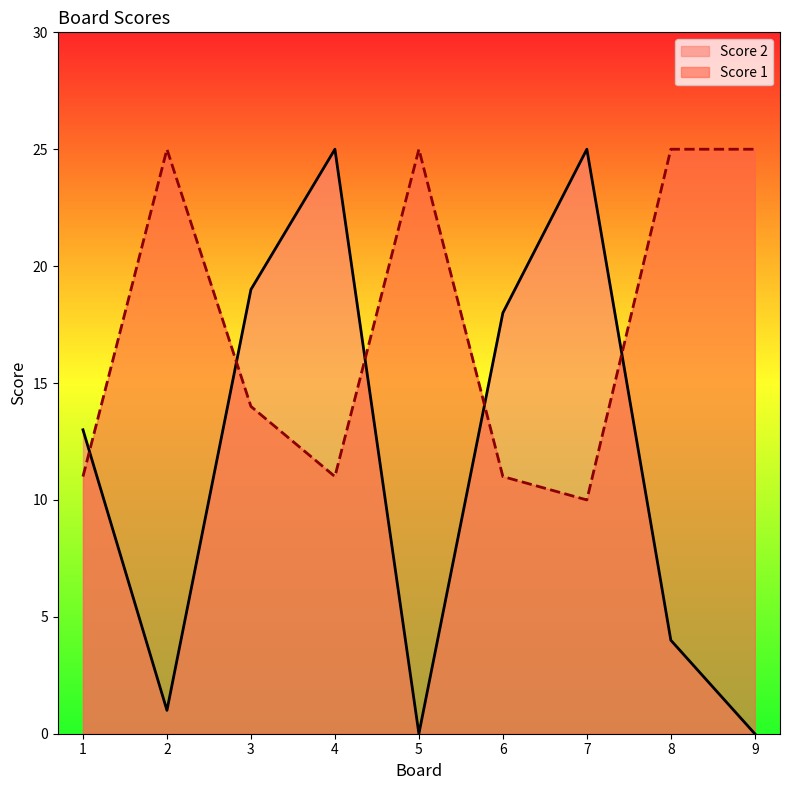

How many values in the Score 2 series exceed 13?

4